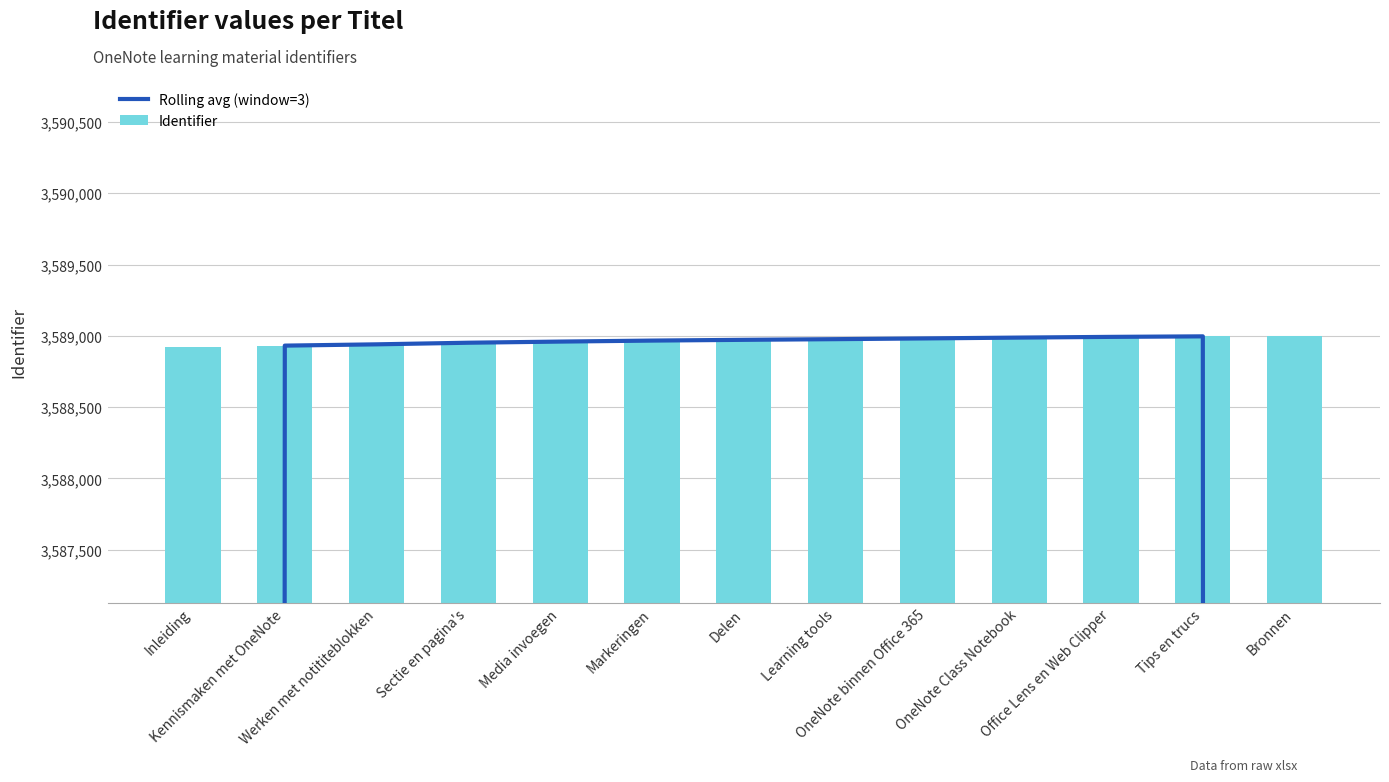

What is the greatest value displayed?

3588999.0